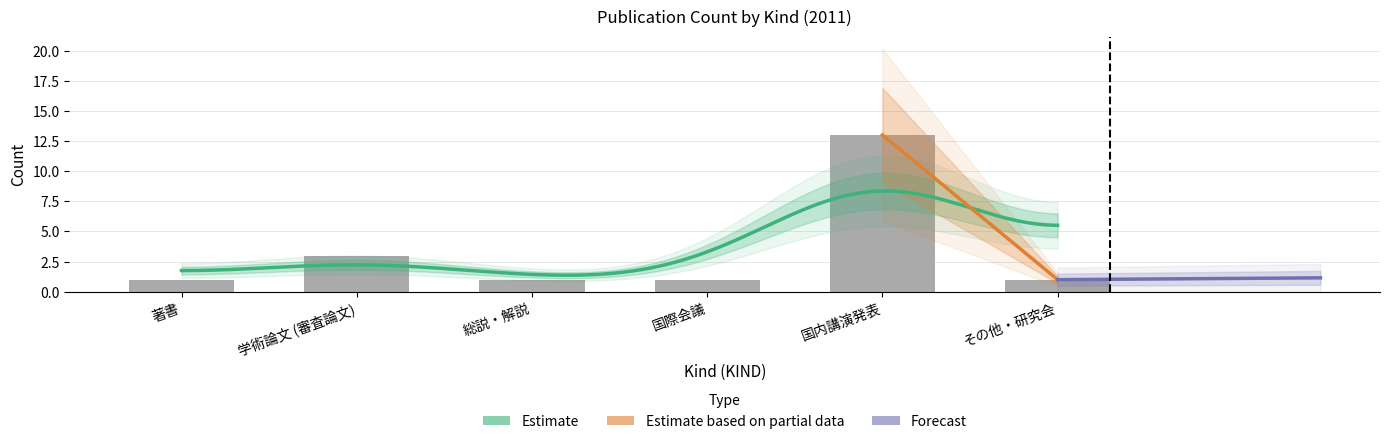

Reading right to left, list all the values displayed in this chart.

その他・研究会=1	国内講演発表=13	国際会議=1	総説・解説=1	学術論文 (審査論文)=3	著書=1